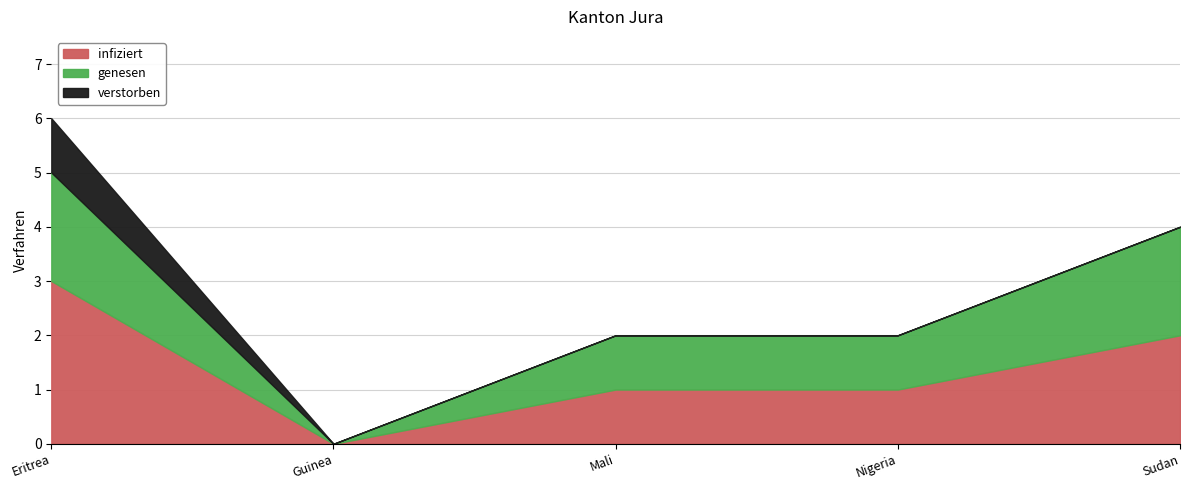

How many verstorben values are between 0 and 1?

5